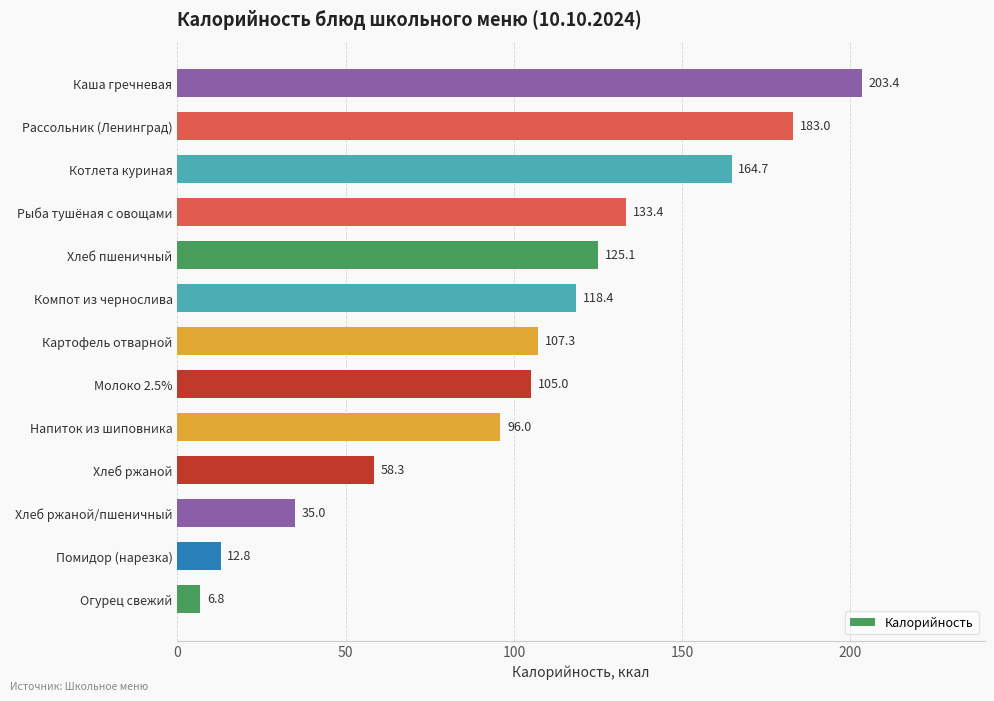

The value at Хлеб ржаной/пшеничный is 7.3. True or false?

False